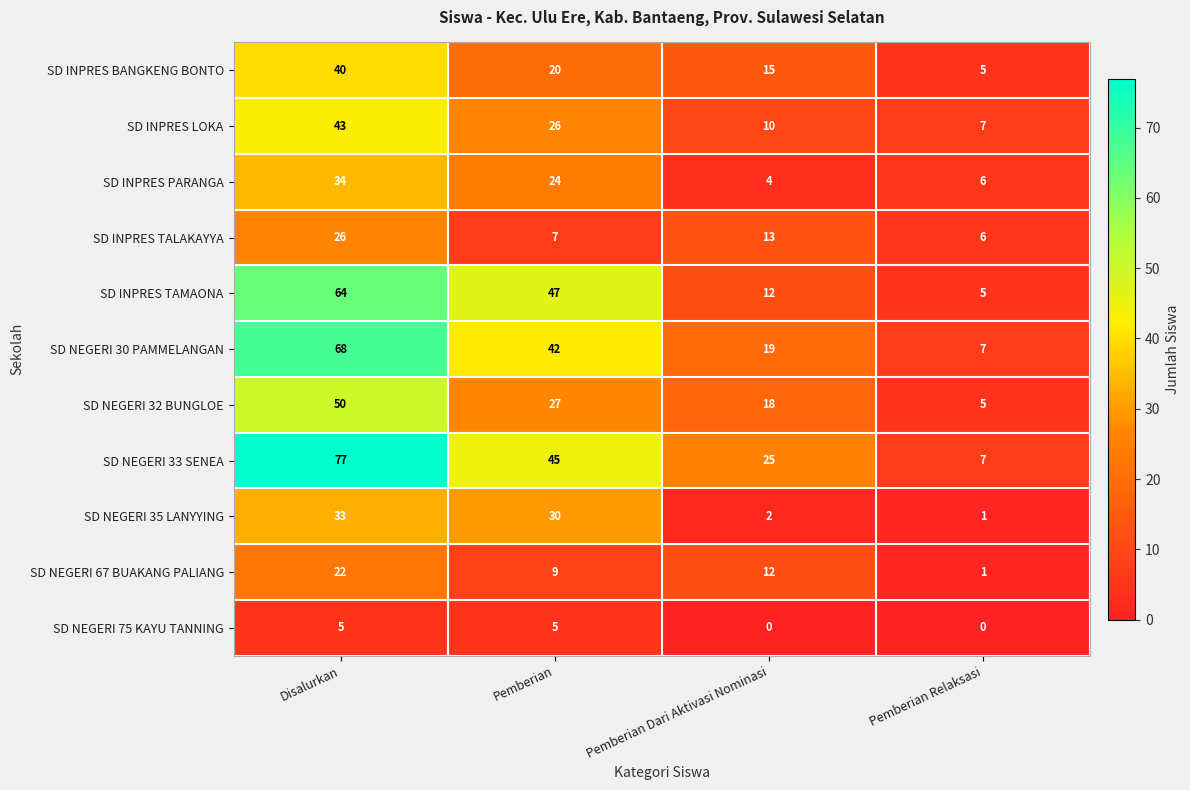

The value of SD INPRES TAMAONA at Disalurkan is 97. True or false?

False